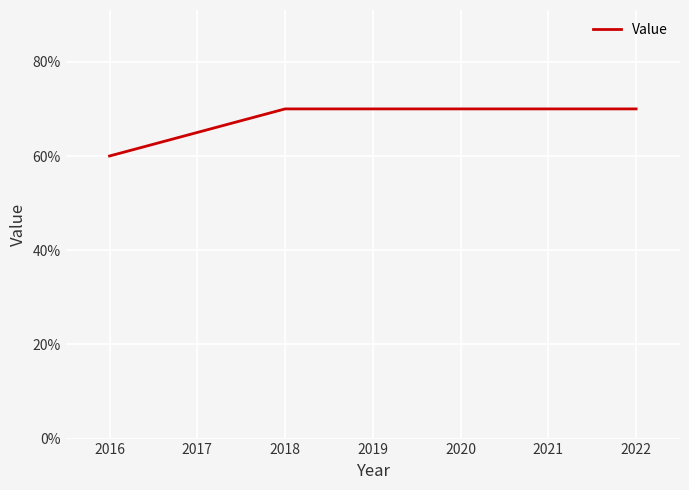

Is this an area chart (filled region under the line)?

No